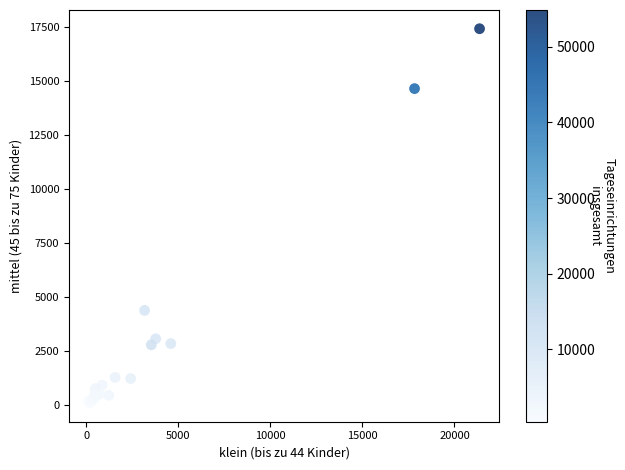

What Y value in the scatter plot is closest to 8745?

4368